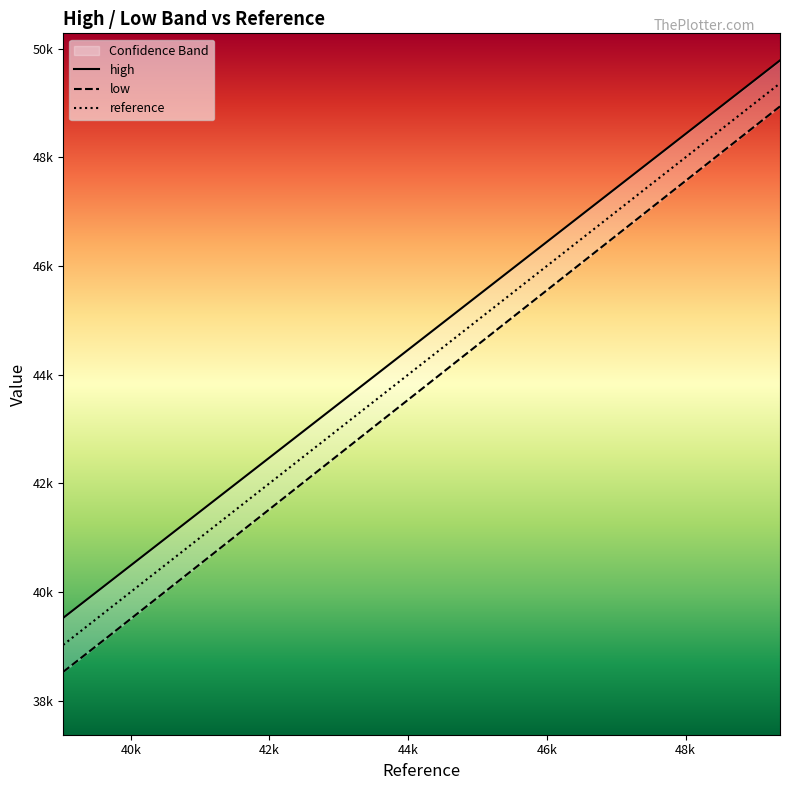

Does the chart have visible grid lines?

No